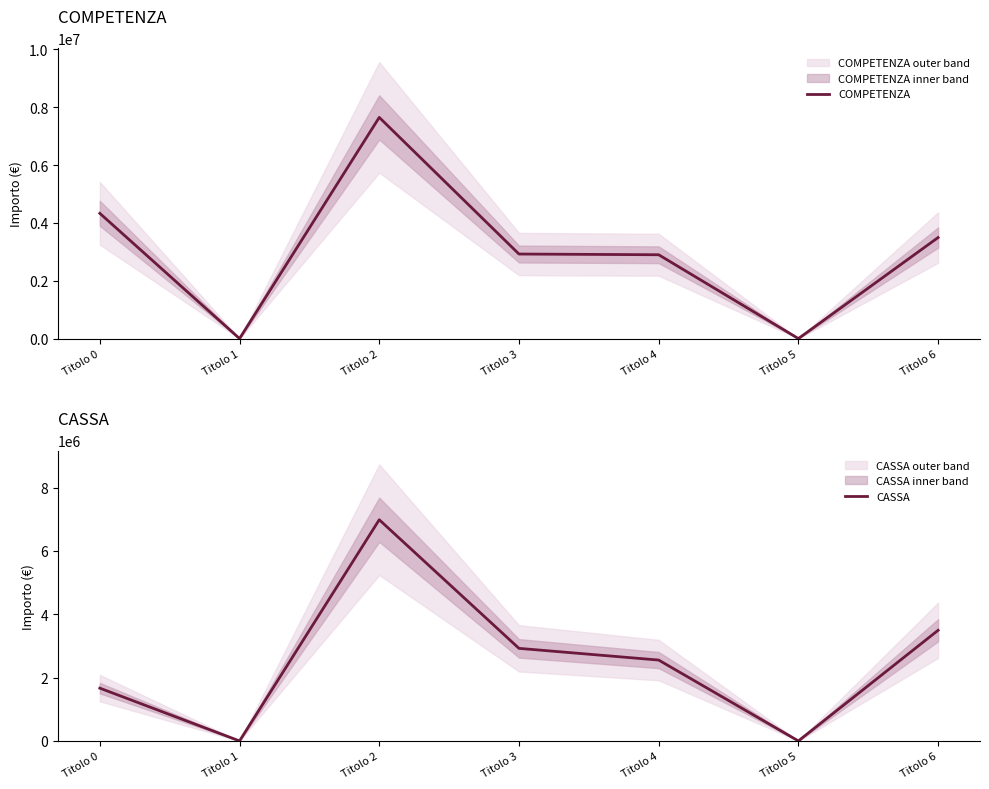

At which label does CASSA first exceed 2553800?

Titolo 2